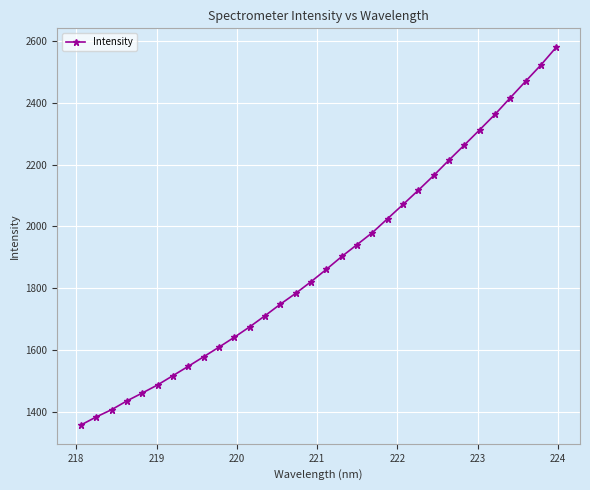

What is the value of the 22nd point from the left?

2071.0